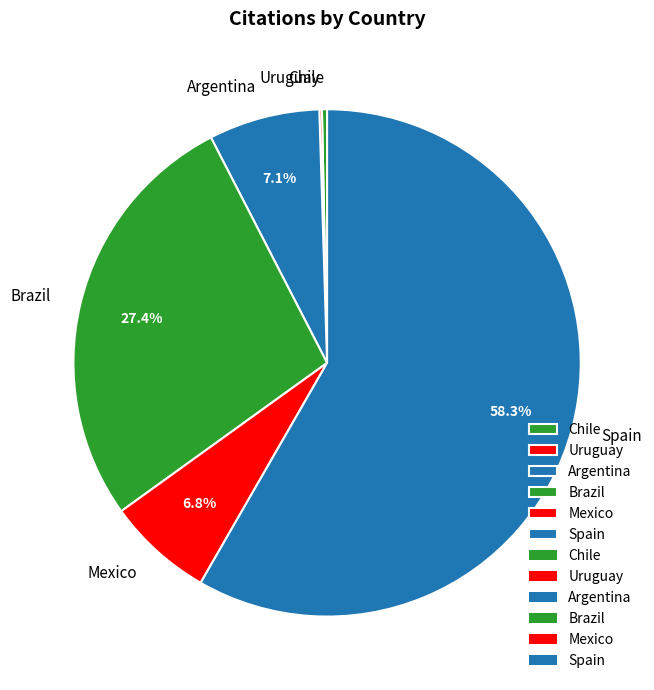

To the nearest percent, what is the difference between the largest and smallest slice percentages?

58%